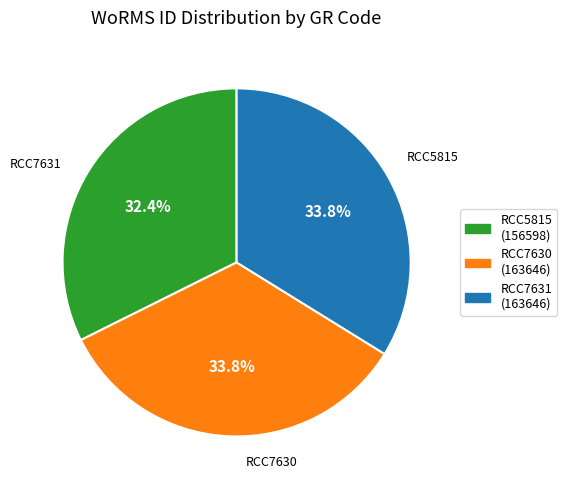

Does RCC5815 represent more than half of the total?

No